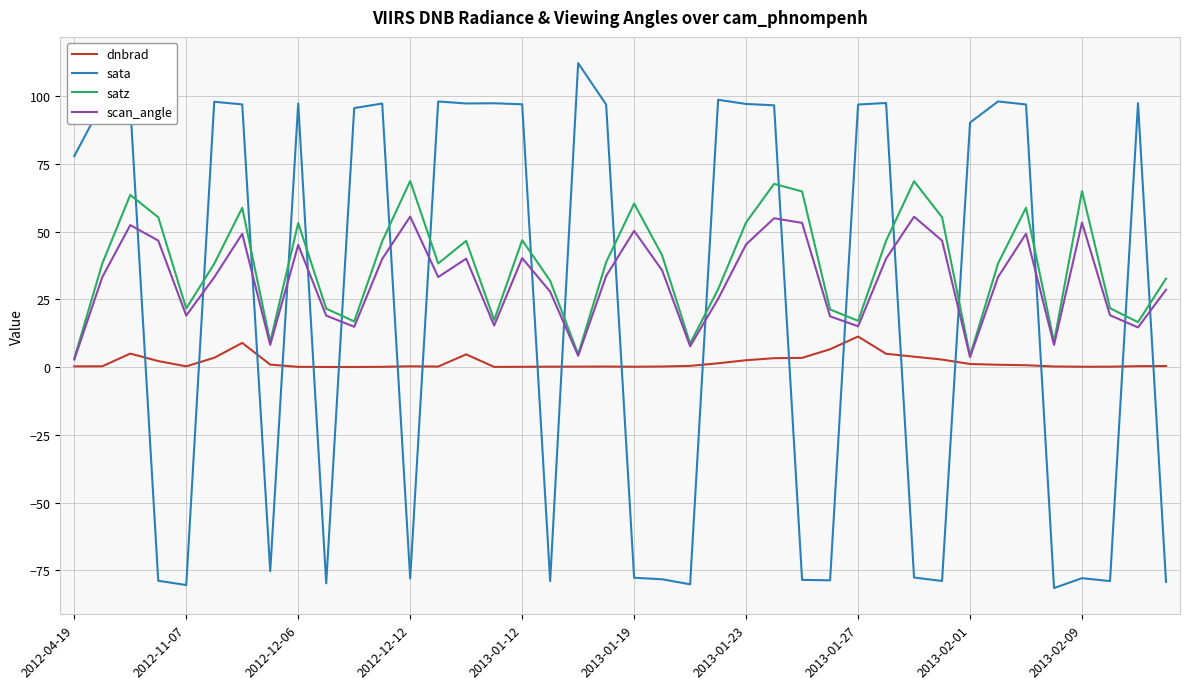

Rank the series by their maximum value, from lowest to highest.

dnbrad, scan_angle, satz, sata